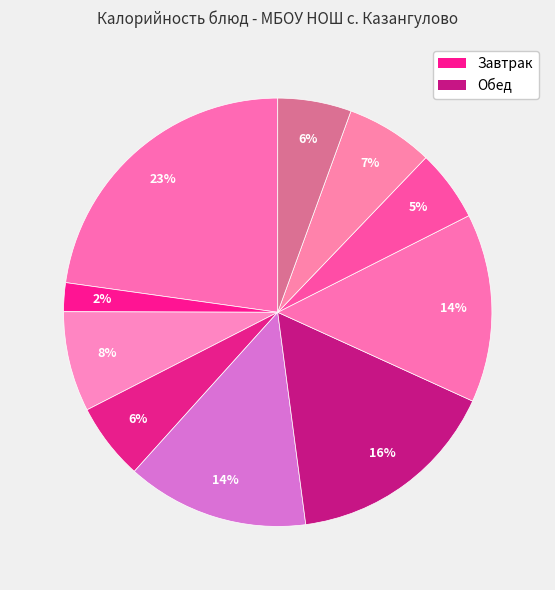

Count the number of slices in the pie.

10